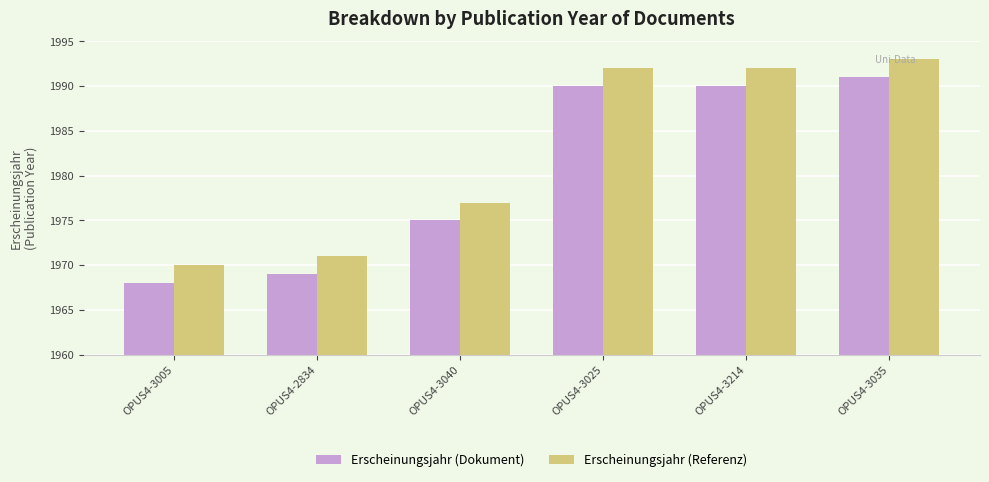

What is the approximate value of Erscheinungsjahr (Referenz) at OPUS4-3040, to the nearest 10?

1980